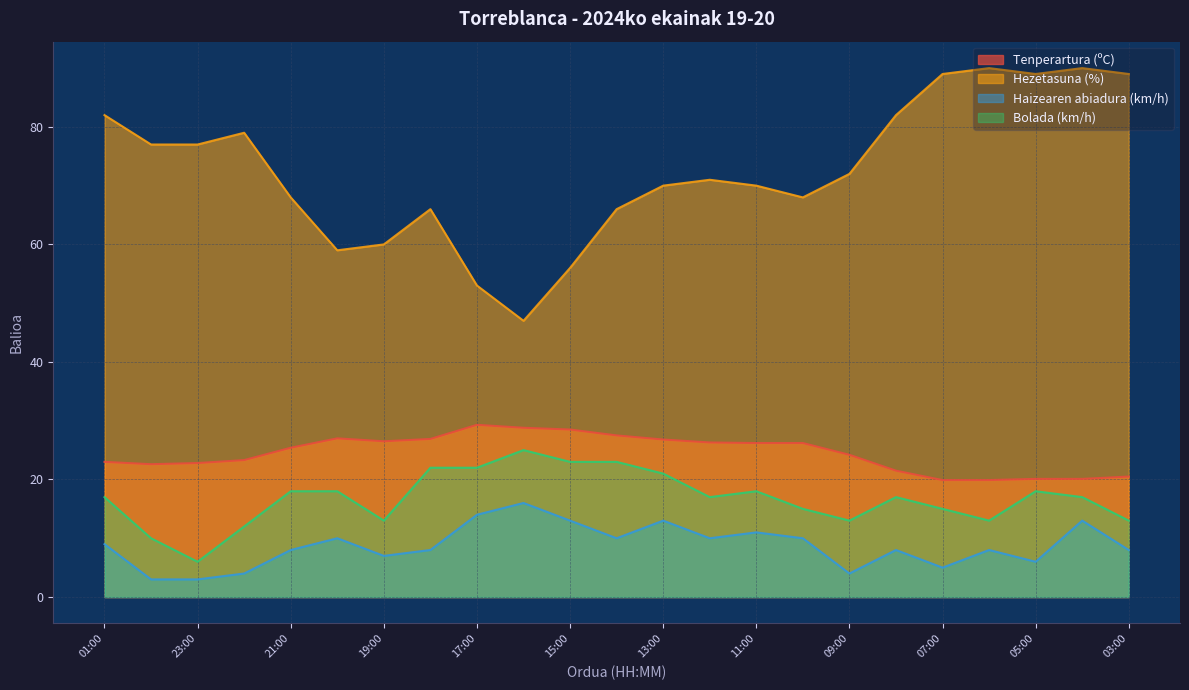

Does the chart display data point markers on the line(s)?

No